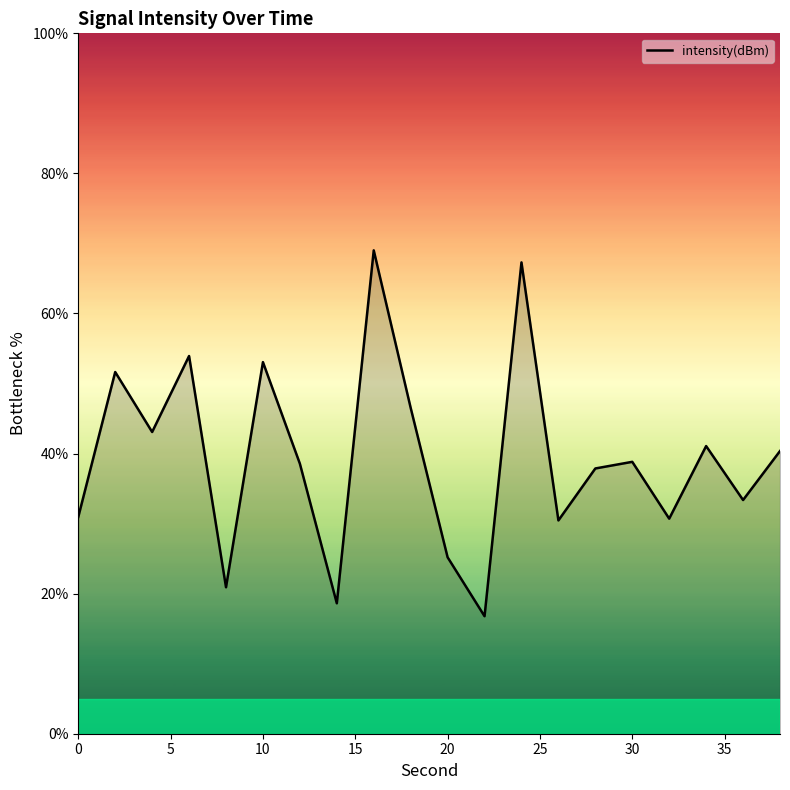

What is the difference between the maximum and minimum values?

52.2